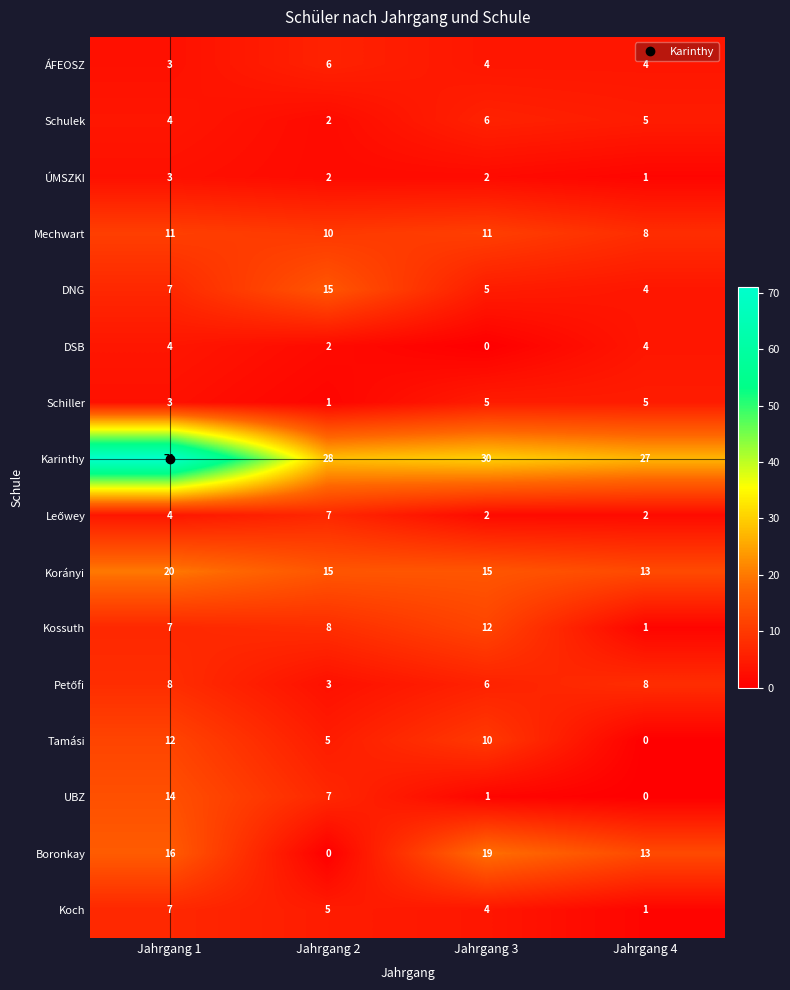

Rank the categories by Schulek value from lowest to highest.

Jahrgang 2, Jahrgang 1, Jahrgang 4, Jahrgang 3